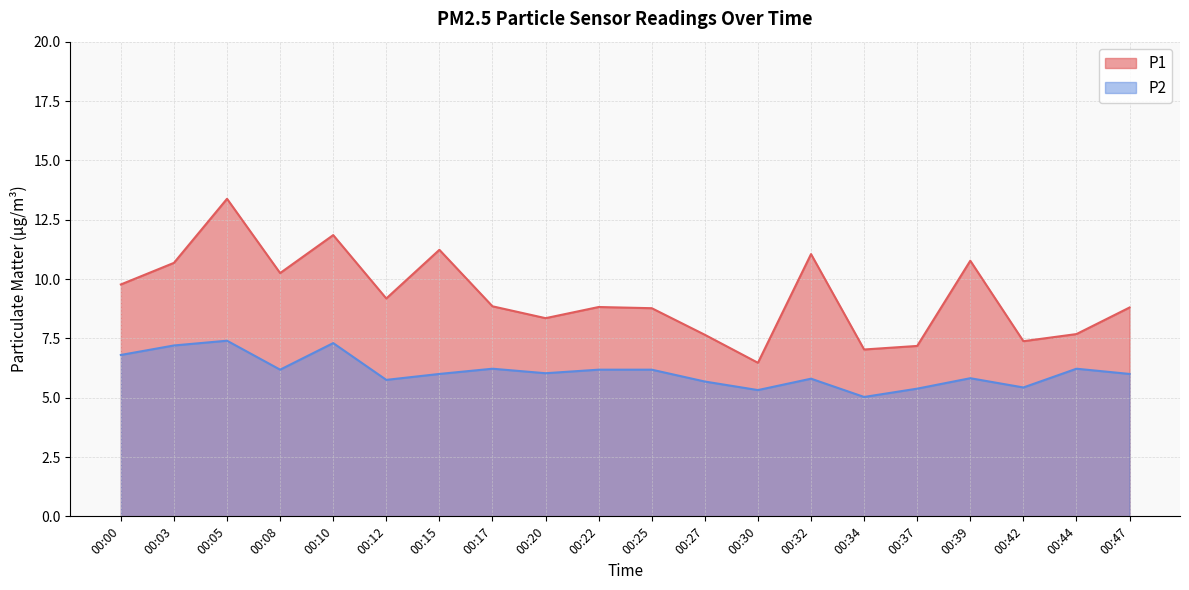

Which series has the widest spread of values?

P1